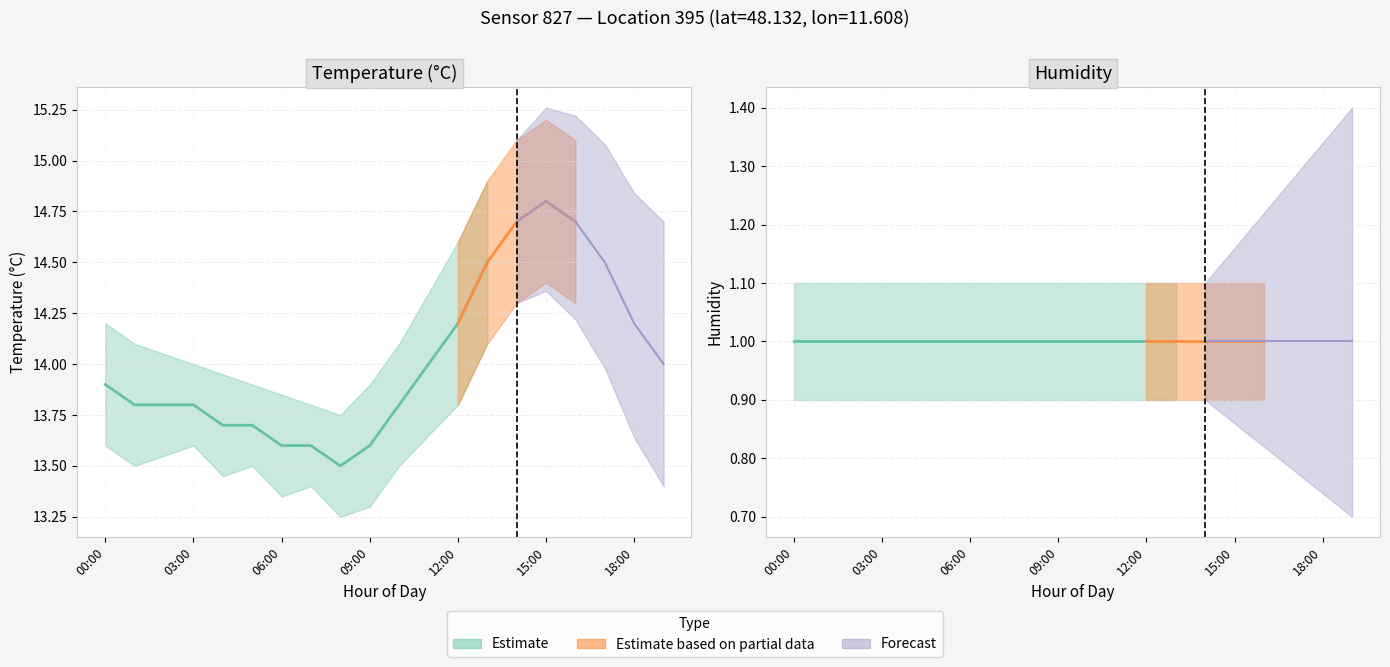

Which category has the highest value in the temperature_upper series?

15:00